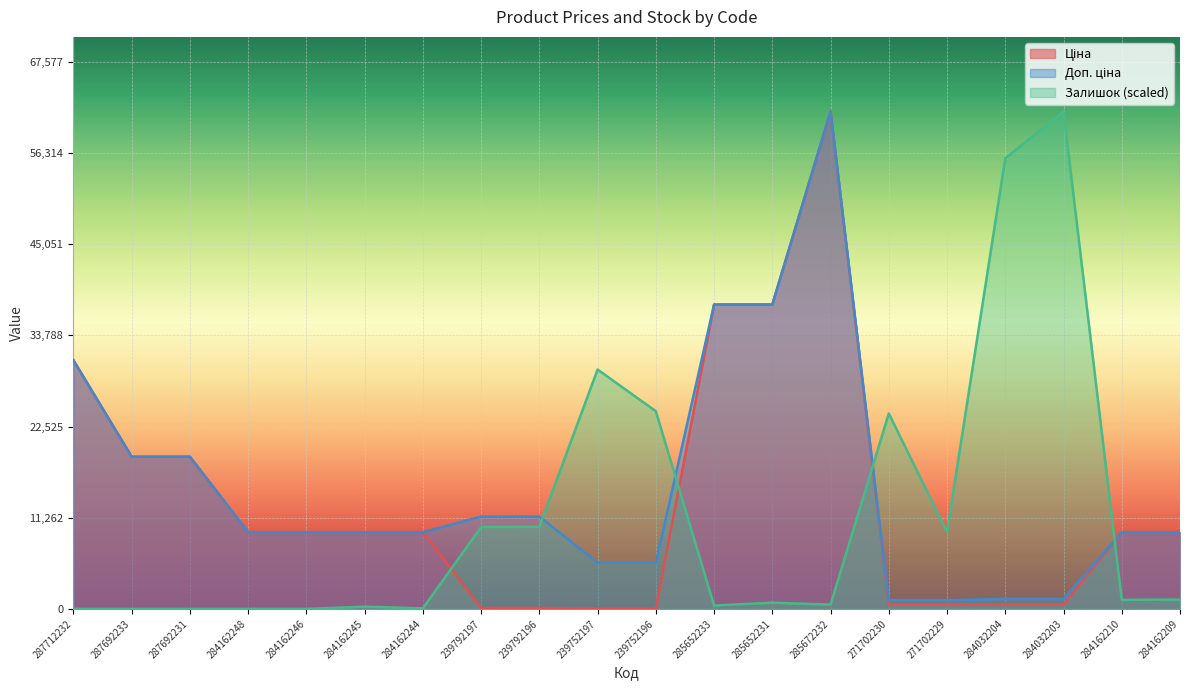

What is the approximate value of Доп. ціна at 285672232?

61434.3